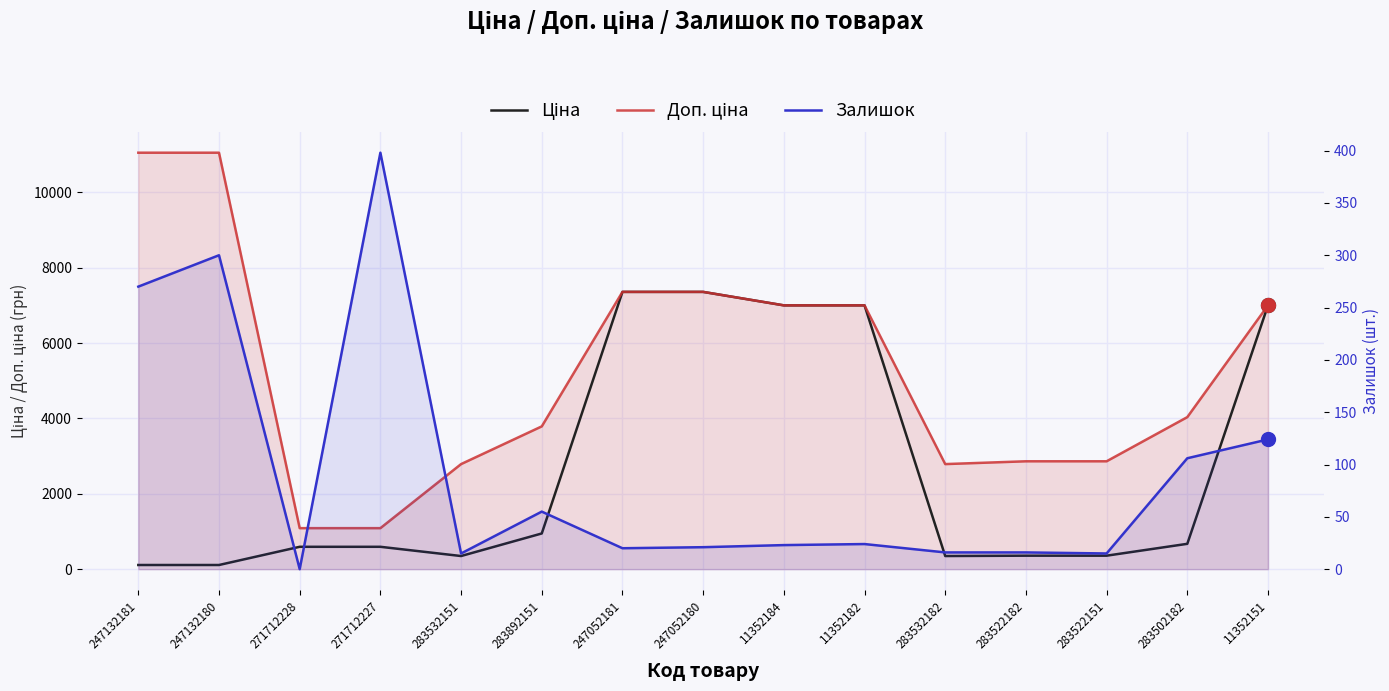

What are all the series names shown in the legend?

Ціна, Доп. ціна, Залишок